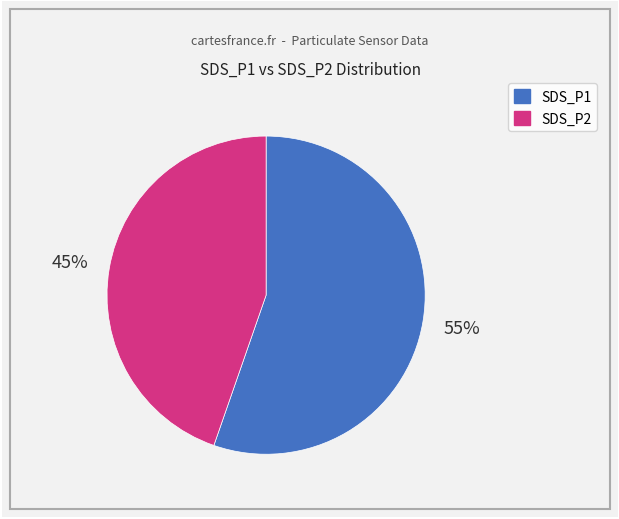

To the nearest percent, what is the average slice percentage?

50%